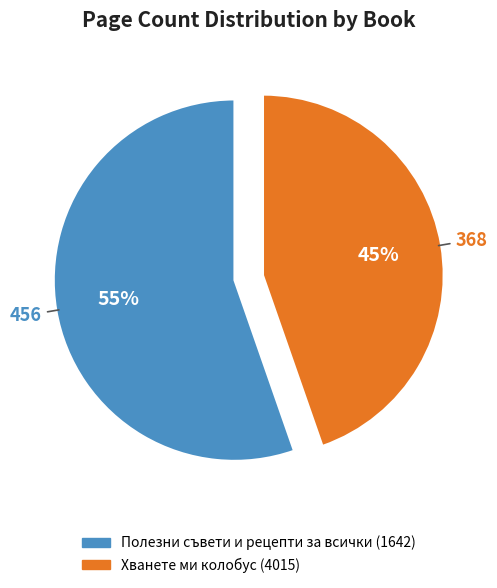

Is the sum of Хванете ми колобус (4015) and Полезни съвети и рецепти за всички (1642) greater than half?

Yes